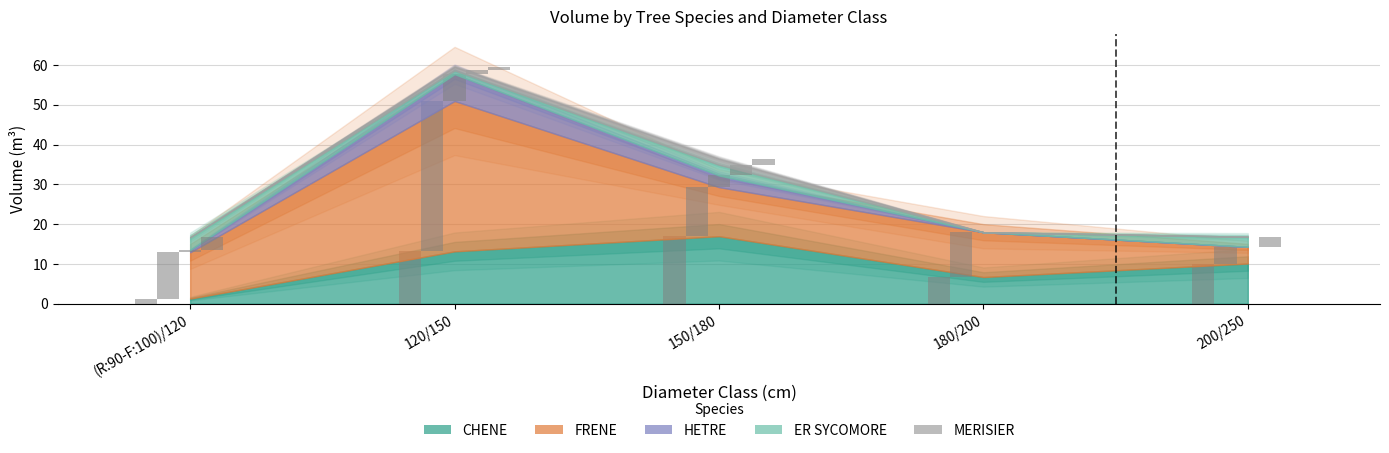

How many values in the ER SYCOMORE series are below 2?

2